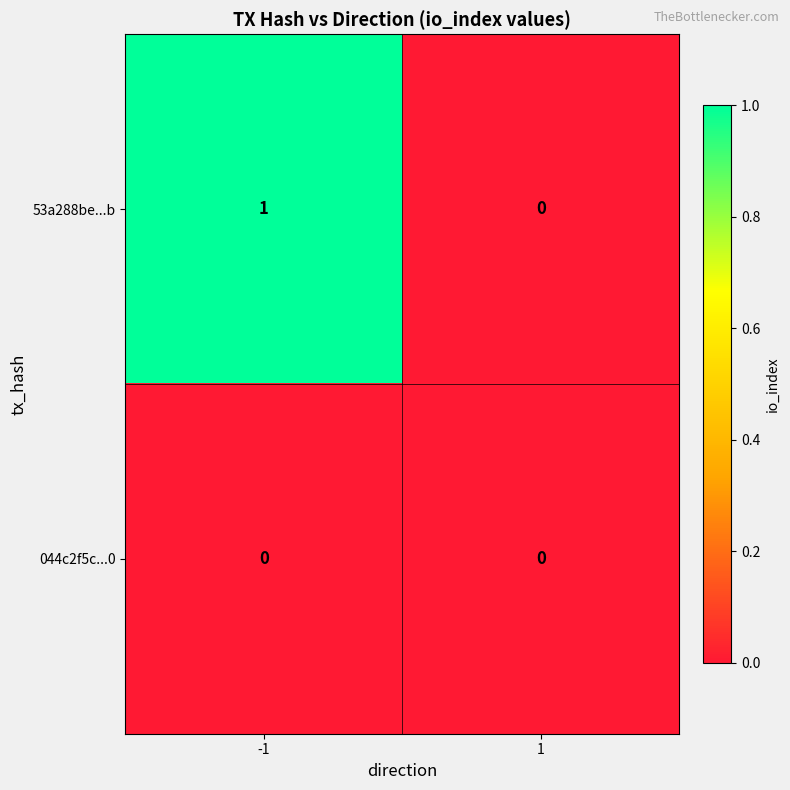

List the series in order of their overall mean, lowest first.

044c2f5c...0, 53a288be...b